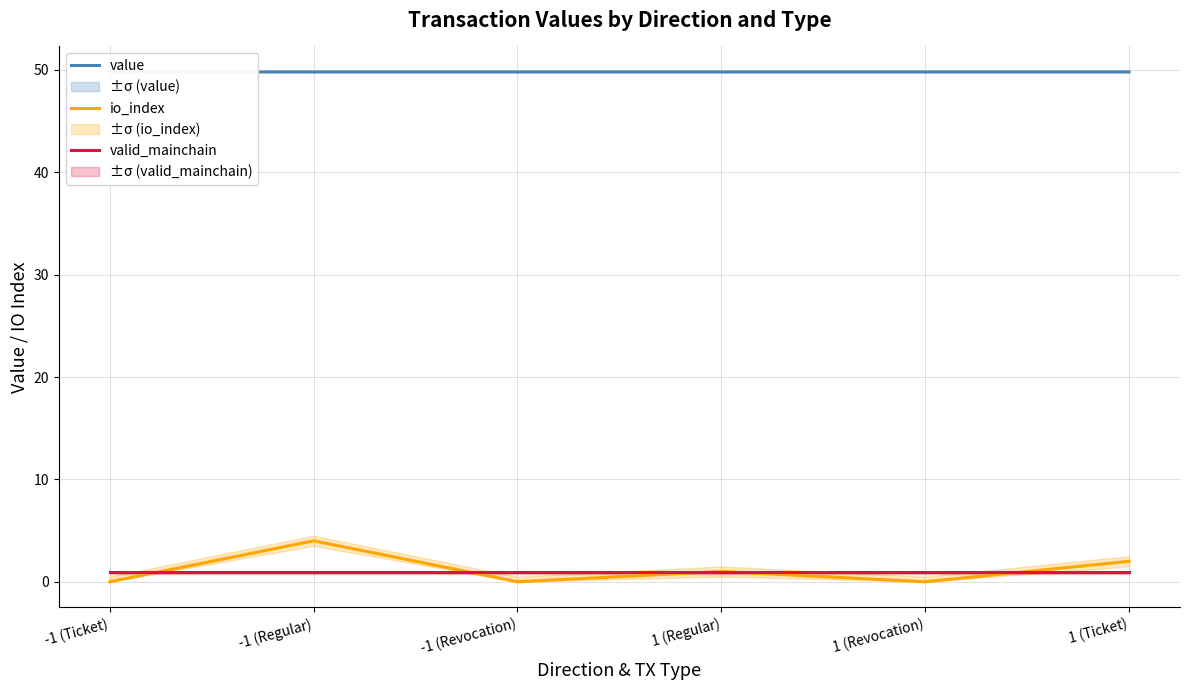

Which series has the largest total across all categories?

value